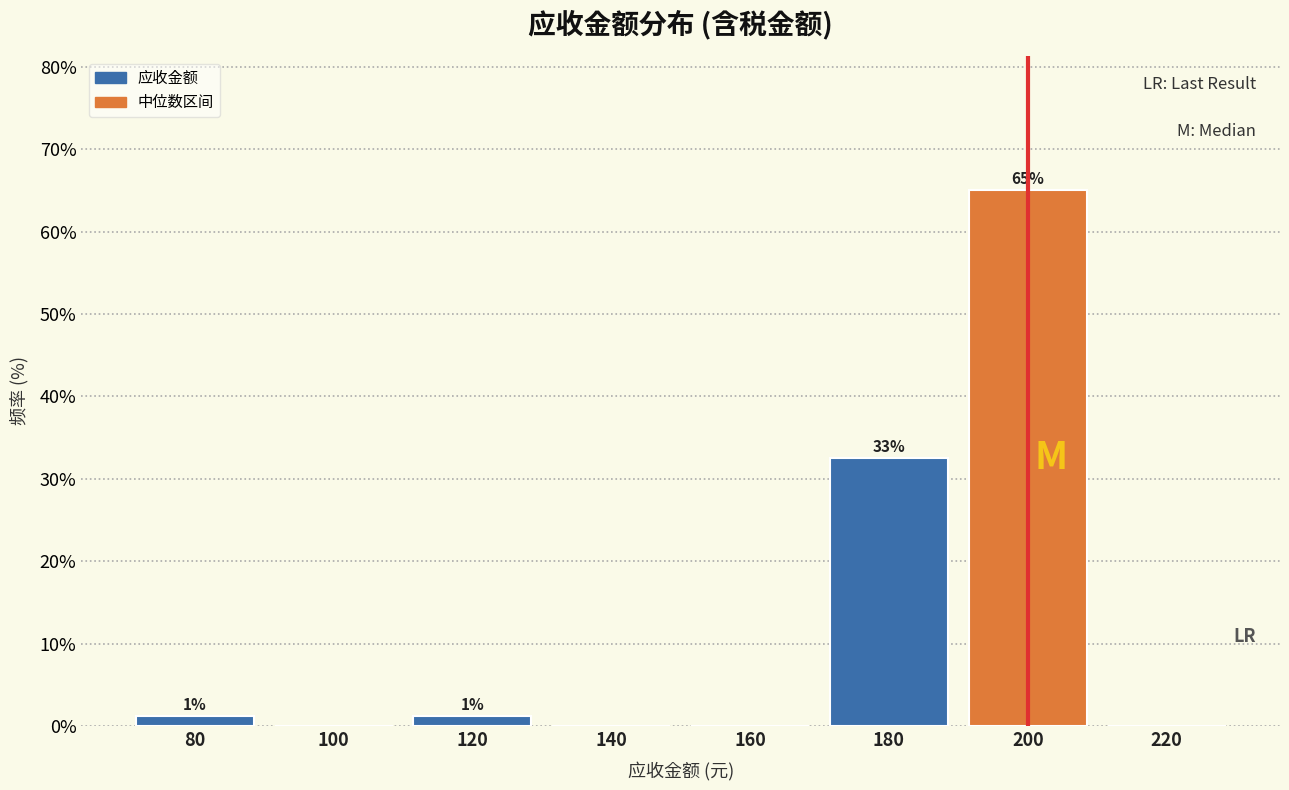

Are the bars horizontal?

No